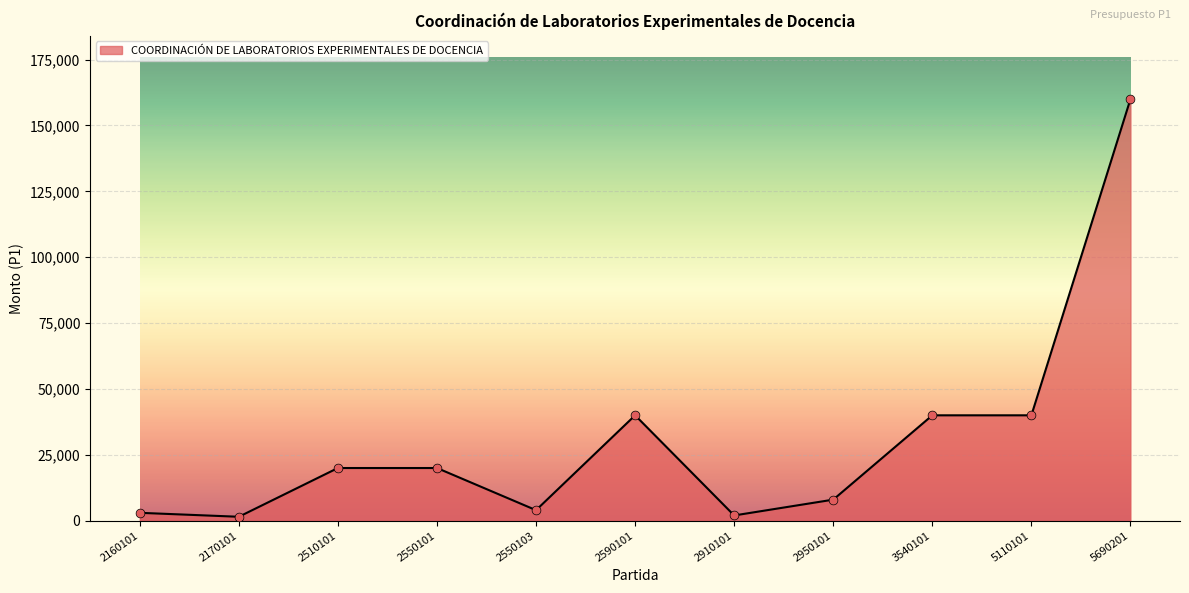

Between 2550103 and 2590101, which is larger?

2590101